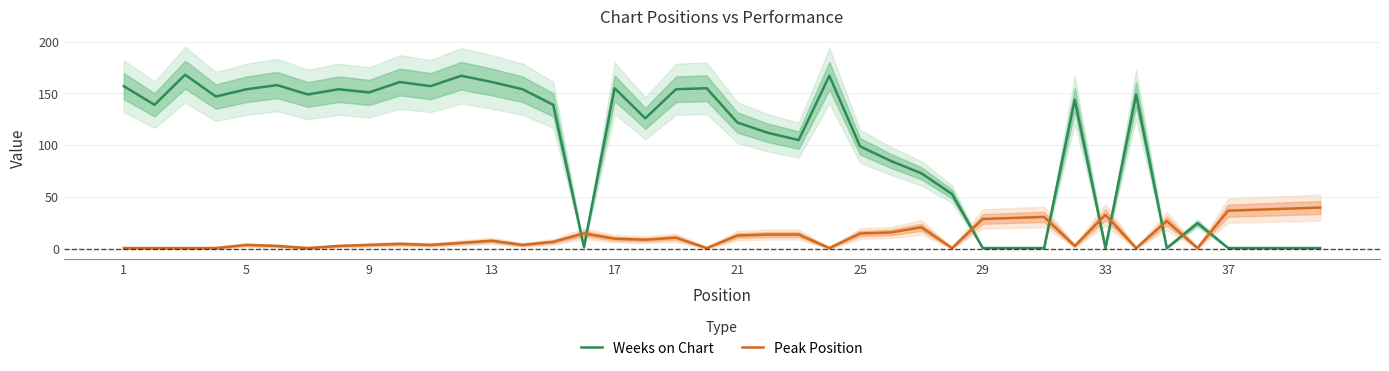

True or false: Weeks on Chart and Peak Position intersect in this chart.

True